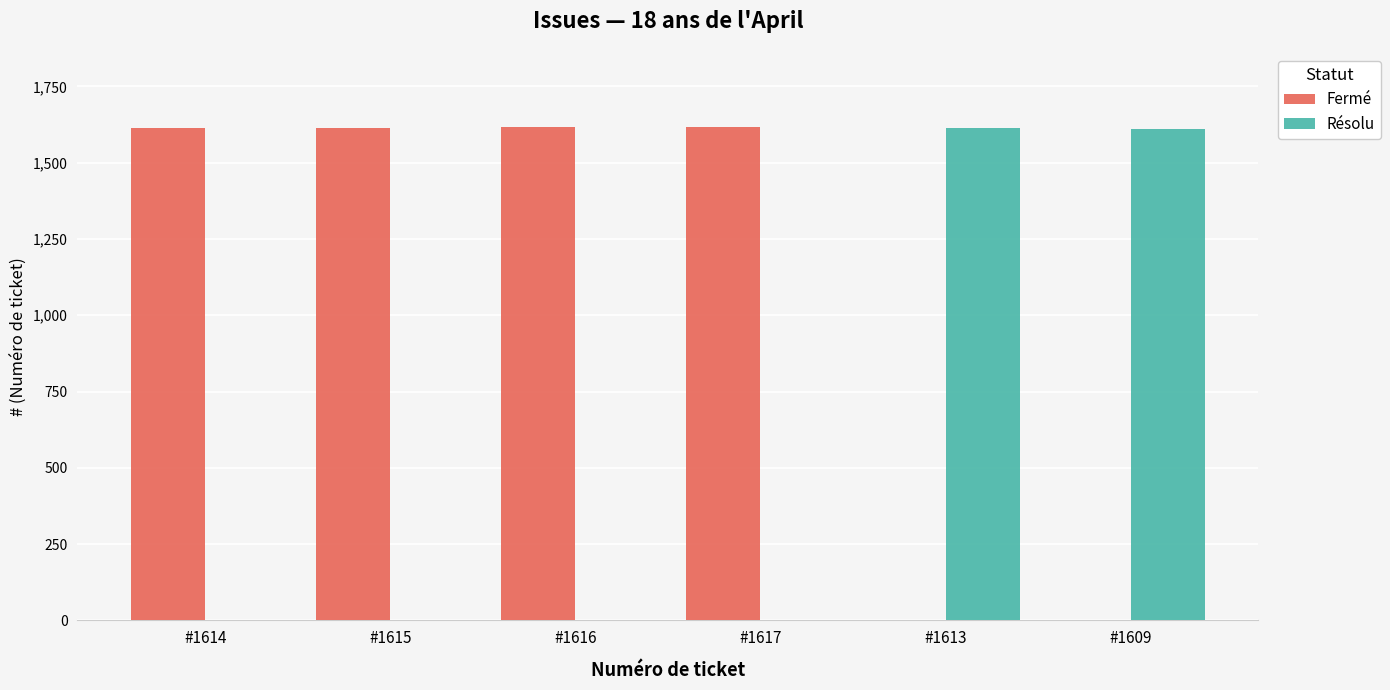

Is the value of Résolu at #1615 greater than the value of Fermé at #1615?

No